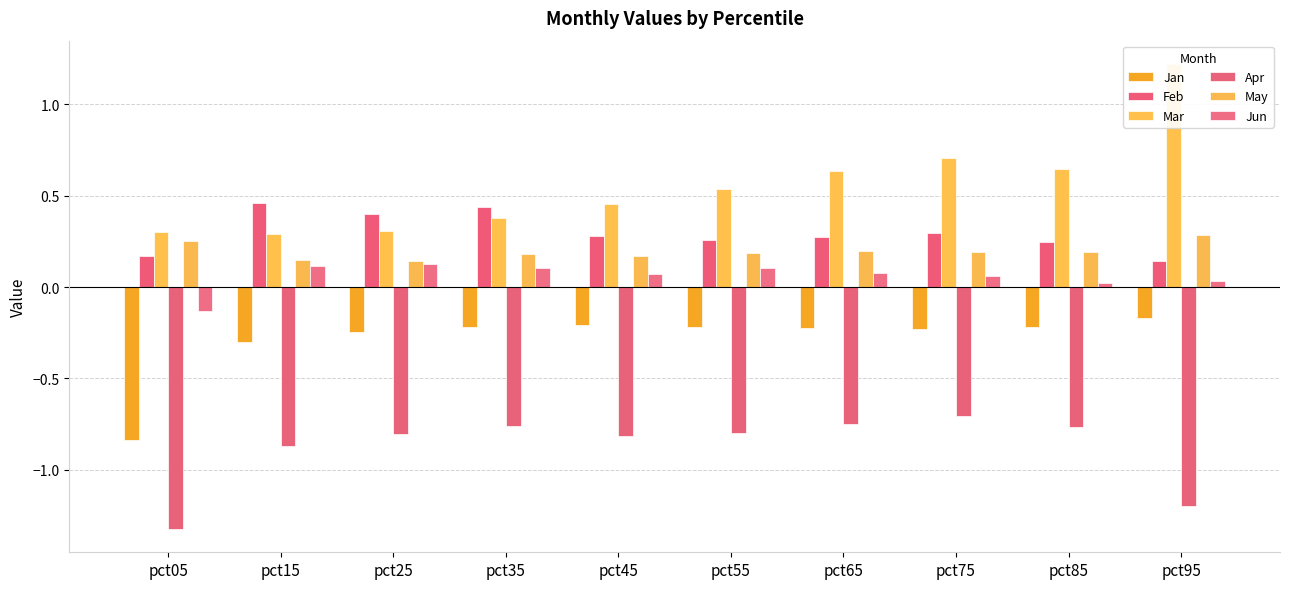

What are all the series names shown in the legend?

Jan, Feb, Mar, Apr, May, Jun